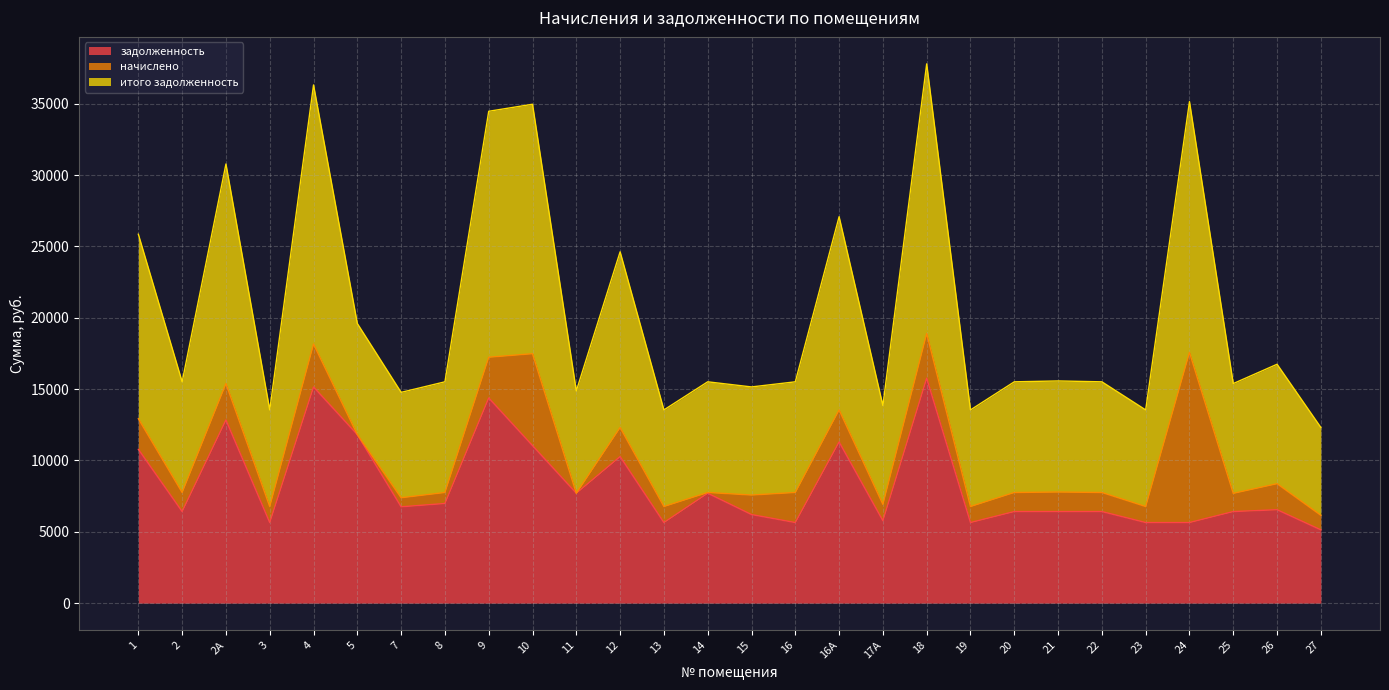

What is the greatest value displayed?

37801.6